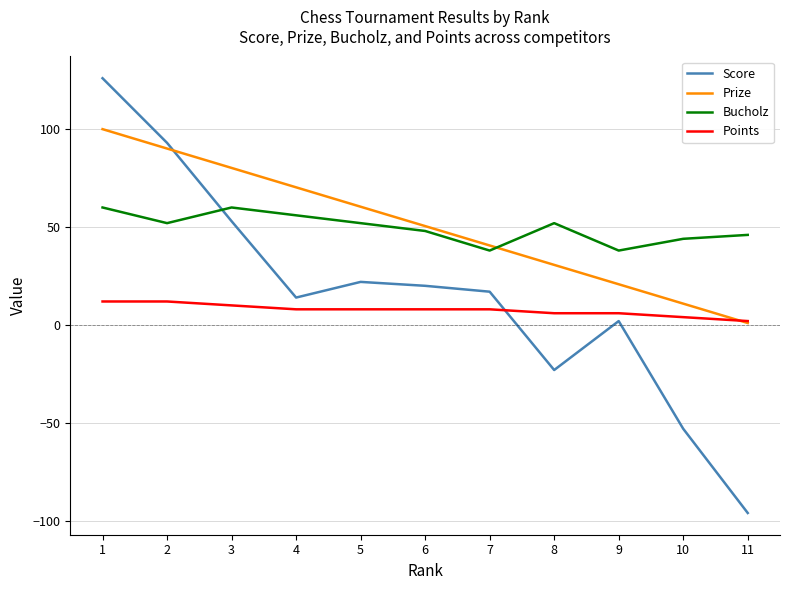

List the series in order of their peak value, highest first.

Score, Prize, Bucholz, Points